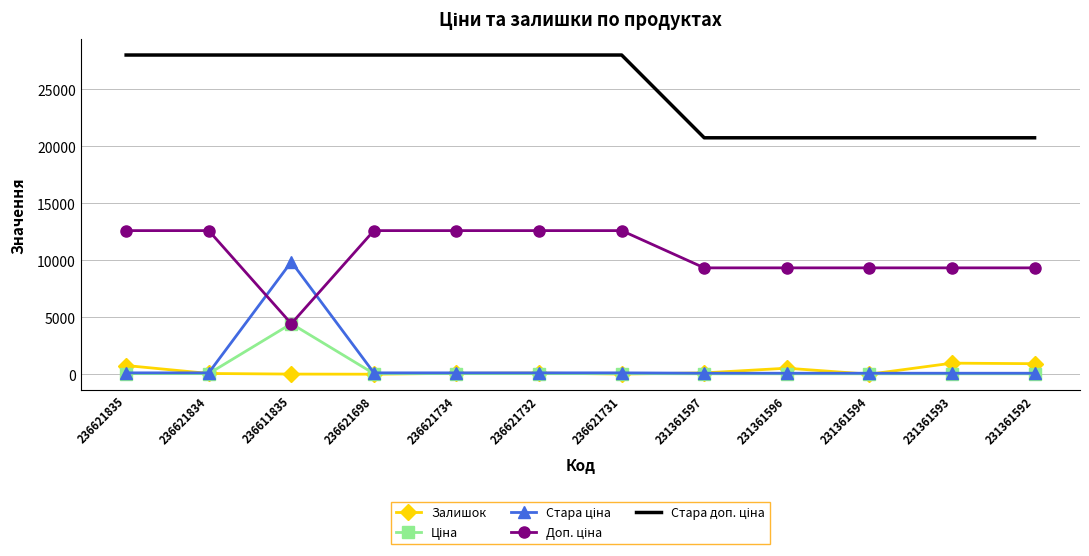

What is the maximum value for Залишок?

977.0